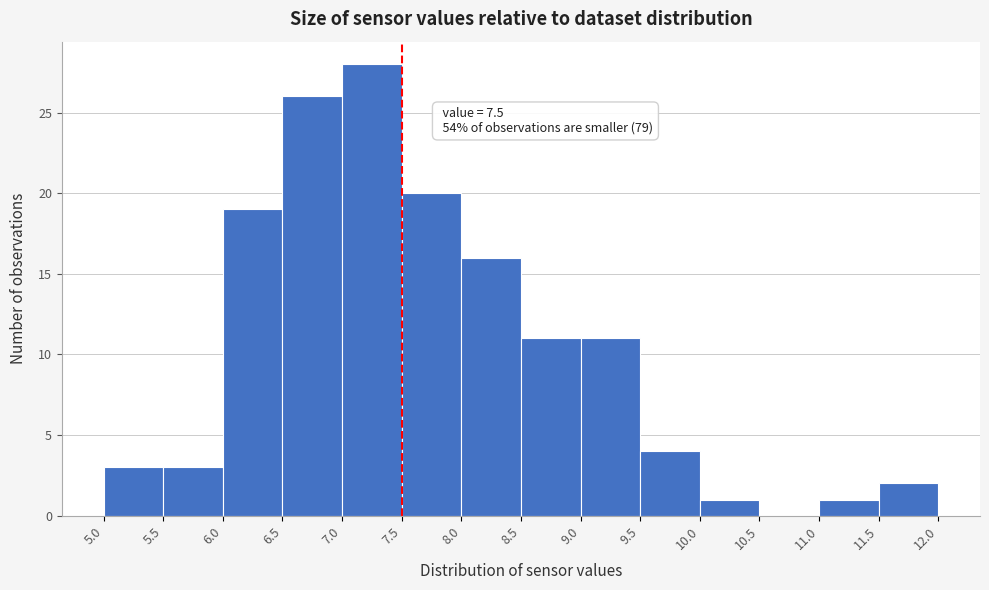

Over which range of the x-axis is the bar tallest?

7.0 to 7.5